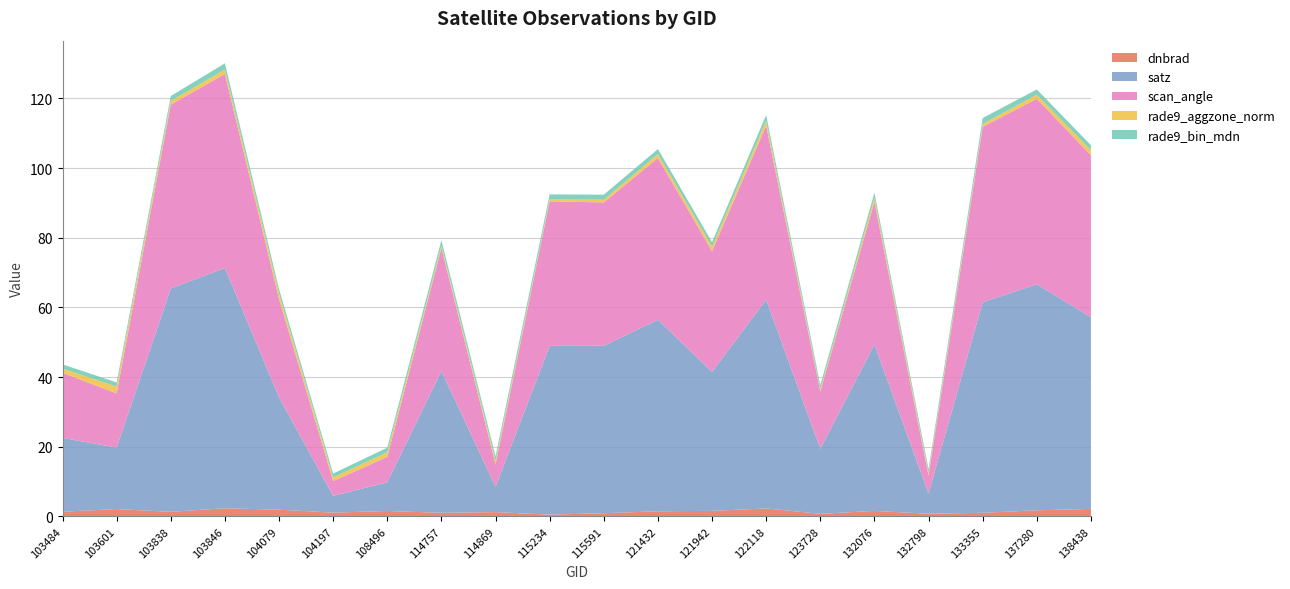

Reading right to left, transcribe all the data shown in this chart.

dnbrad: 138438=2.1	137280=1.7	133355=1.0	132798=0.7	132076=1.6	123728=0.7	122118=2.3	121942=1.6	121432=1.4	115591=0.9	115234=0.5	114869=1.2	114757=1.0	108496=1.5	104197=1.1	104079=1.9	103846=2.3	103838=1.3	103601=2.1	103484=1.3
satz: 138438=55.1	137280=64.9	133355=60.5	132798=5.8	132076=47.8	123728=18.7	122118=59.9	121942=39.9	121432=55.0	115591=48.1	115234=48.5	114869=7.3	114757=40.7	108496=8.2	104197=4.8	104079=32.3	103846=69.0	103838=64.2	103601=17.7	103484=21.2
scan_angle: 138438=46.5	137280=53.3	133355=50.4	132798=5.1	132076=41.0	123728=16.5	122118=50.0	121942=34.6	121432=46.5	115591=41.2	115234=41.5	114869=6.4	114757=35.3	108496=7.3	104197=4.3	104079=28.2	103846=55.7	103838=52.8	103601=15.6	103484=18.7
rade9_aggzone_norm: 138438=1.4	137280=1.2	133355=0.8	132798=0.7	132076=1.2	123728=0.6	122118=1.4	121942=1.3	121432=1.1	115591=0.8	115234=0.5	114869=1.0	114757=0.8	108496=1.3	104197=1.1	104079=1.5	103846=1.3	103838=1.1	103601=1.9	103484=1.2
rade9_bin_mdn: 138438=1.5	137280=1.5	133355=1.7	132798=1.1	132076=1.5	123728=1.2	122118=1.6	121942=1.3	121432=1.5	115591=1.5	115234=1.4	114869=1.3	114757=1.5	108496=1.3	104197=1.1	104079=1.3	103846=1.8	103838=1.4	103601=1.2	103484=1.2